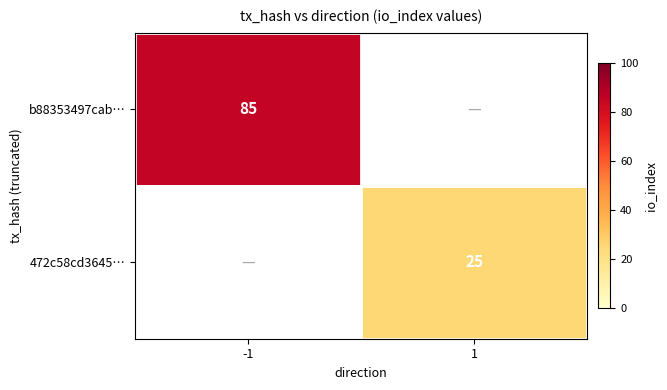

Is it true that 472c58cd3645… equals 25 at 1?

True